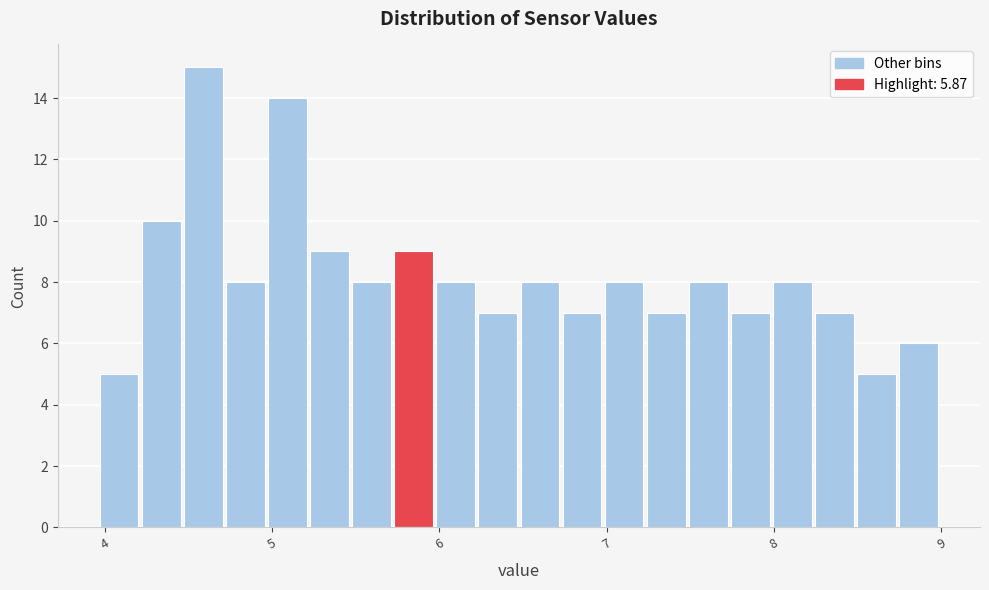

Around what value on the x-axis is the tallest bar? Give the approximate position of its centre, as read against the axis.

4.6